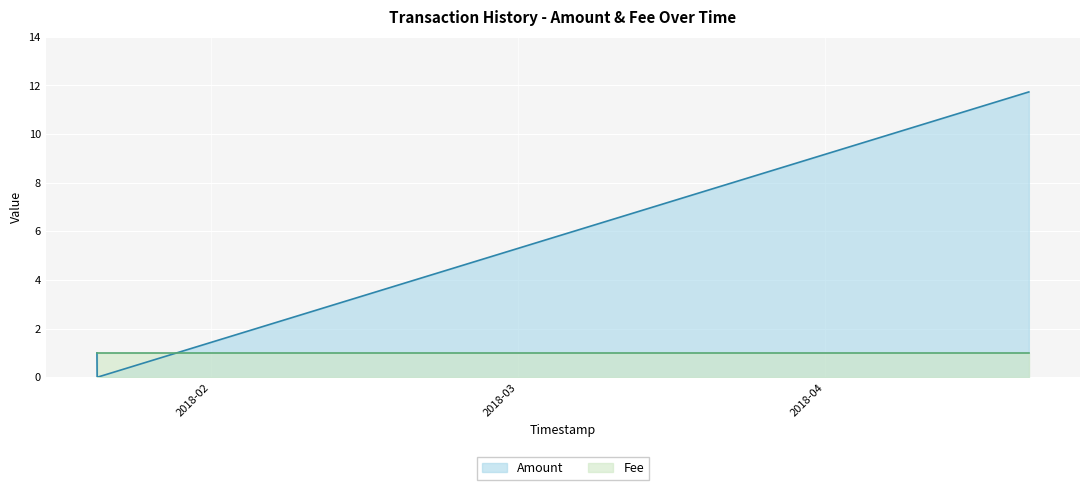

Between 2018-05-04 22:16:08 and 2018-02-02 20:43:37, which is larger?

2018-05-04 22:16:08